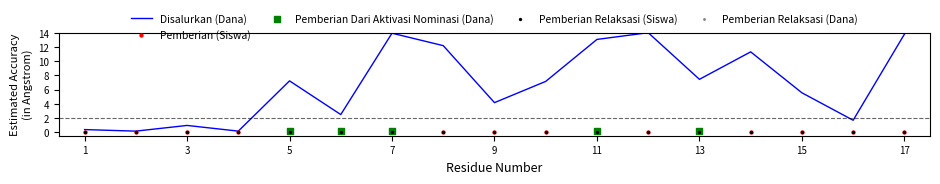

Which series has the widest spread of Y values?

Disalurkan (Dana)